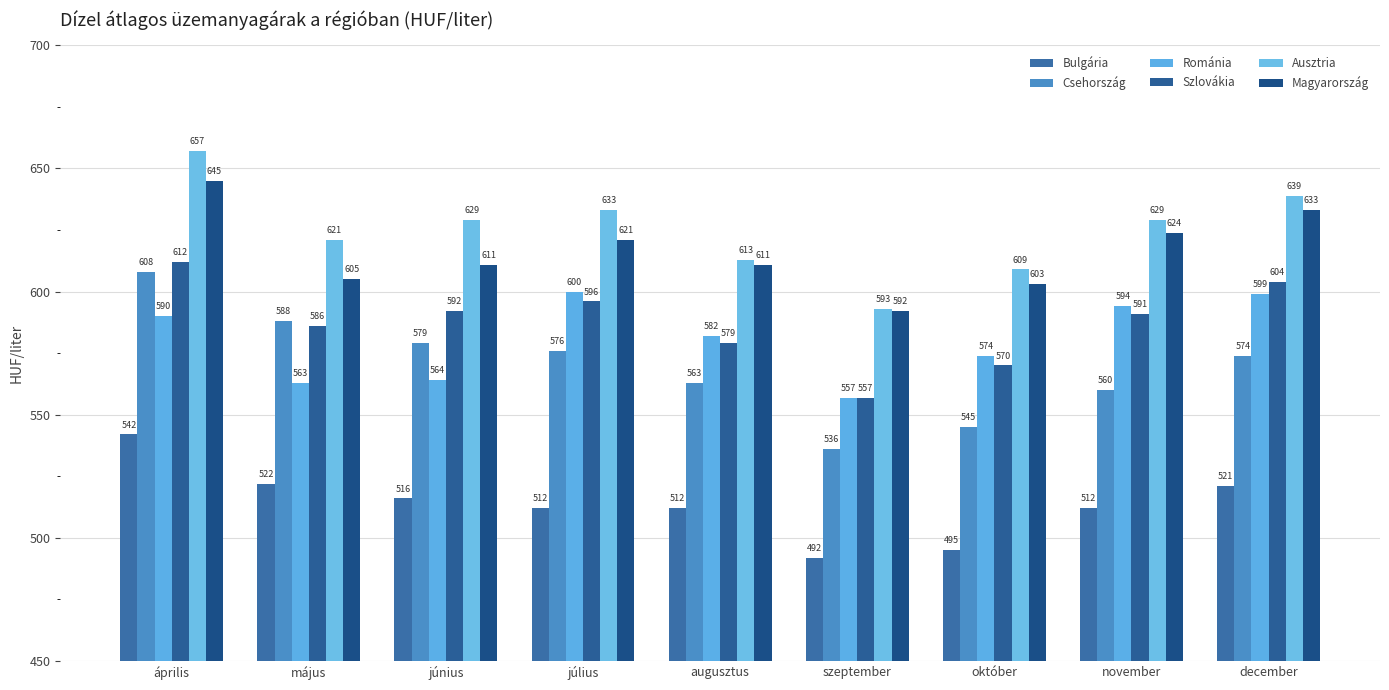

What is the sum of the Ausztria values at november and május?

1250